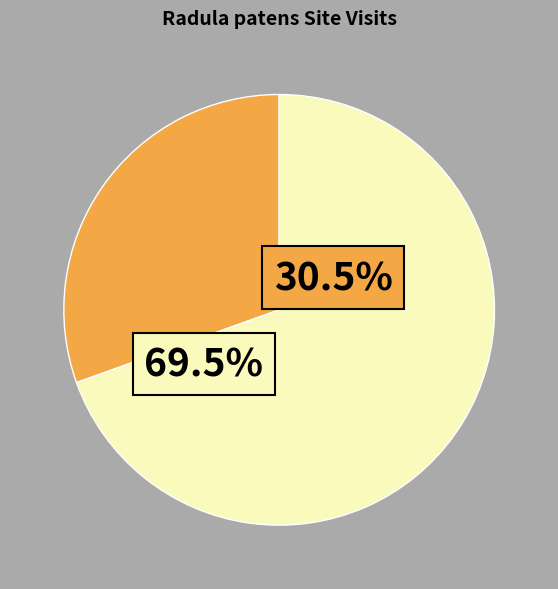

Does any single category account for the majority?

Yes